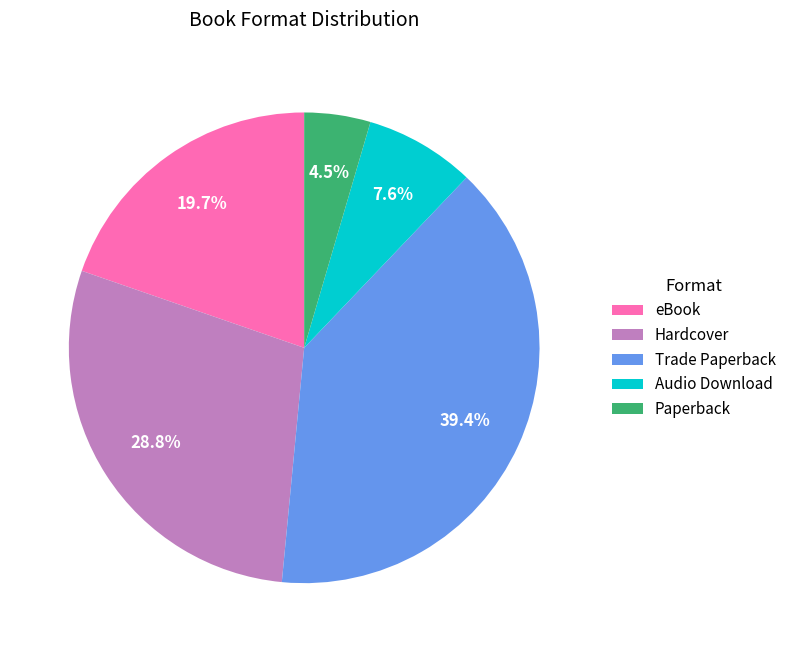

Do Paperback and eBook together represent more than half of the pie?

No